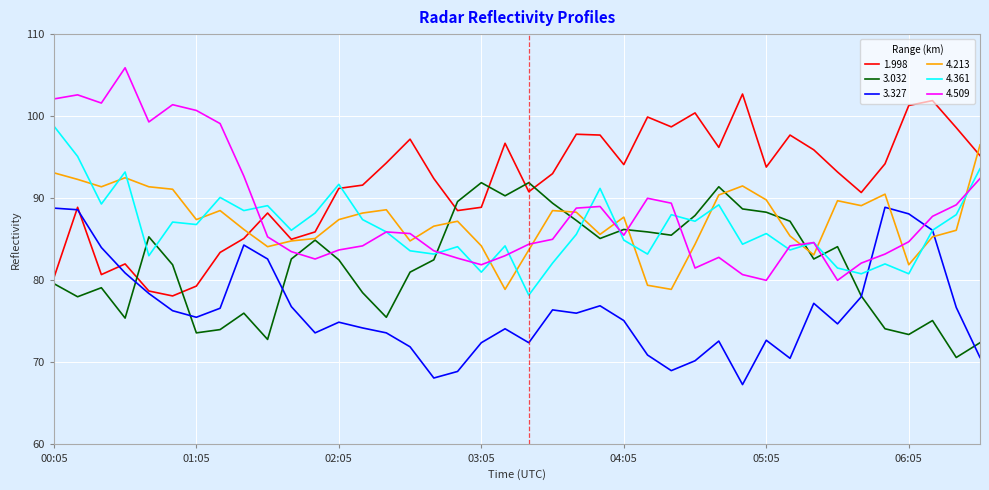

True or false: 3.032 has more than 1 interior local peaks.

True